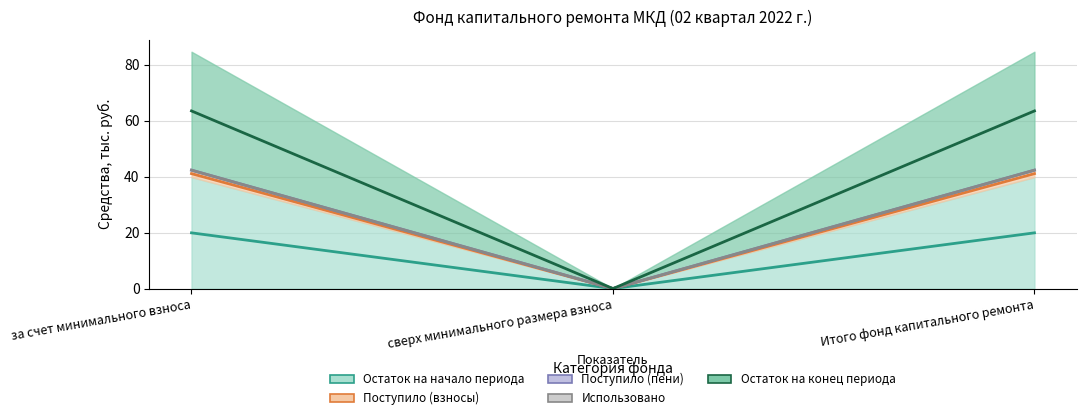

How many values in the Остаток на начало периода series exceed 19?

2